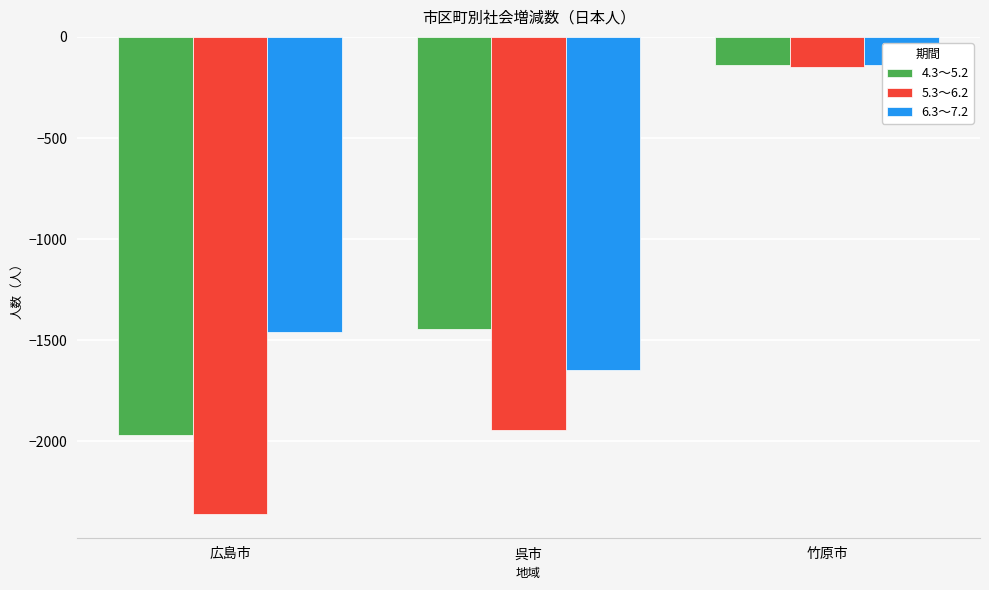

Which series has the widest spread of values?

5.3～6.2